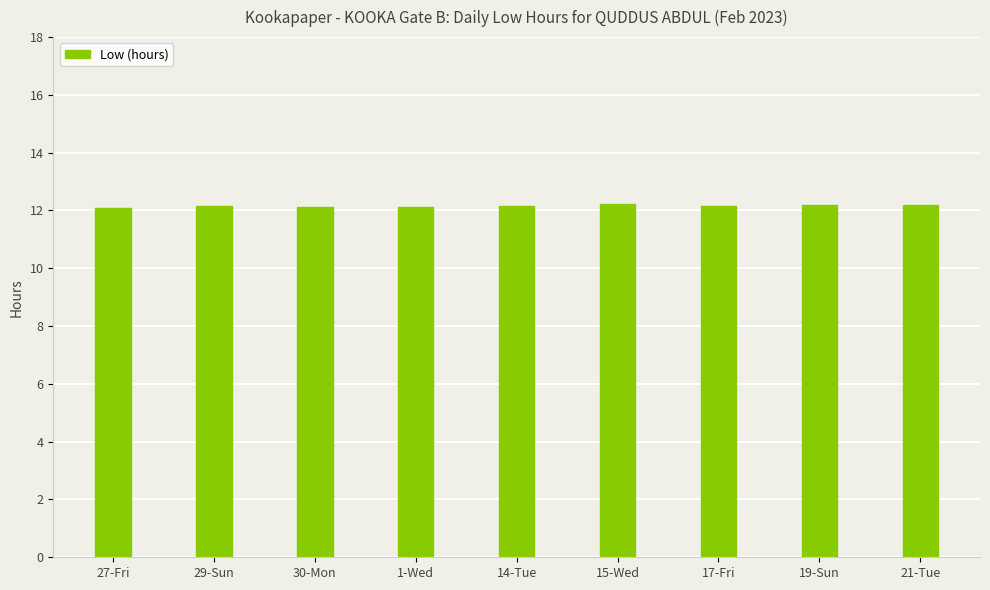

Is it true that the value at 19-Sun is 12.2?

True